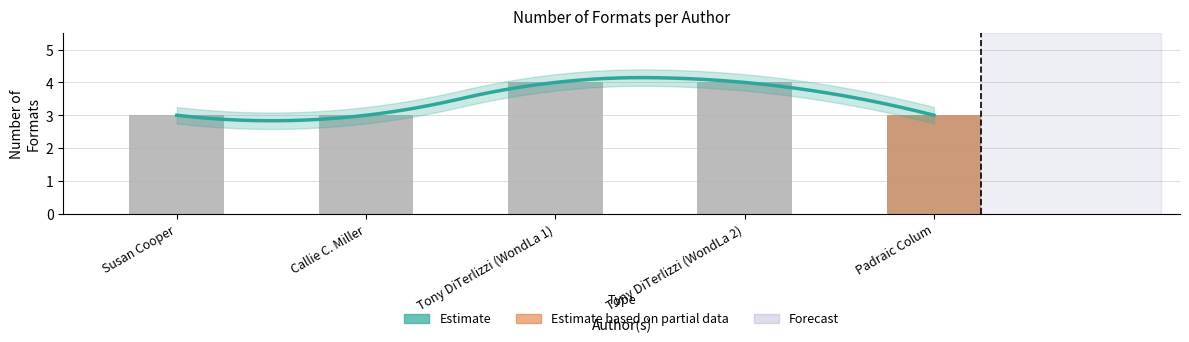

At which category does the chart reach its minimum across all series?

Susan Cooper